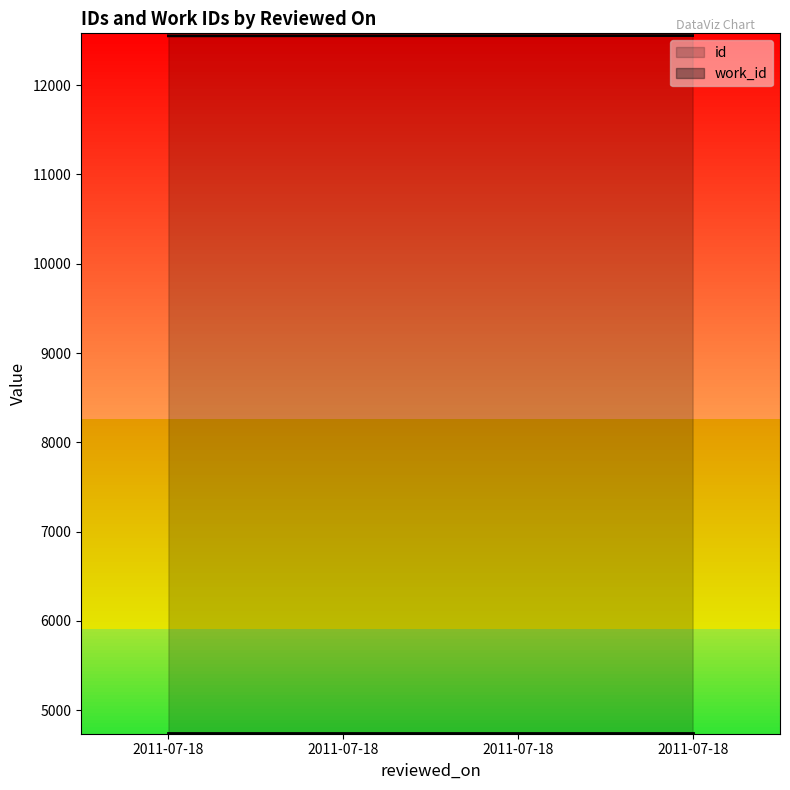

What is the sum of all values?

50218